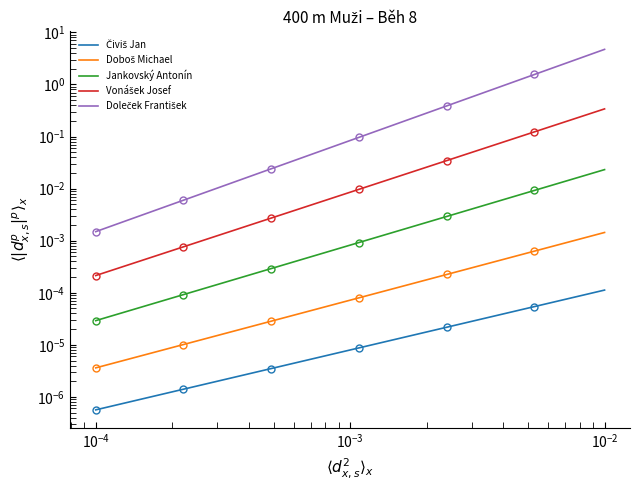

What are all the series names shown in the legend?

Čiviš Jan, Doboš Michael, Jankovský Antonín, Vonášek Josef, Doleček František